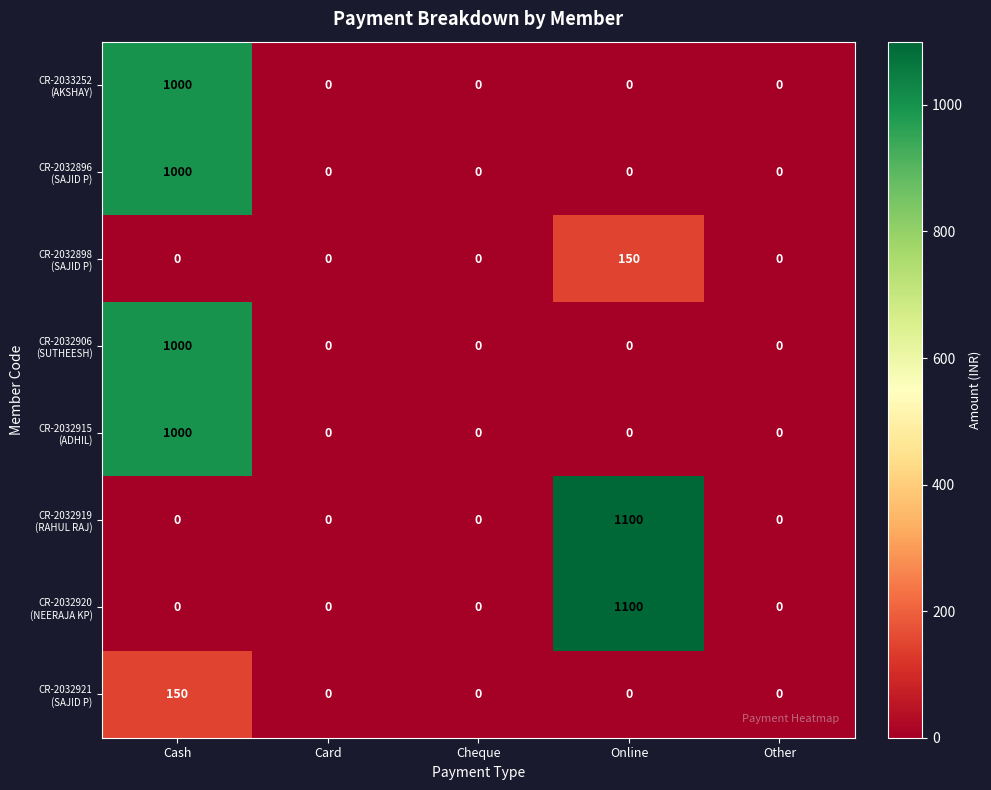

What is the spread (max minus min) of values at Online?

1100